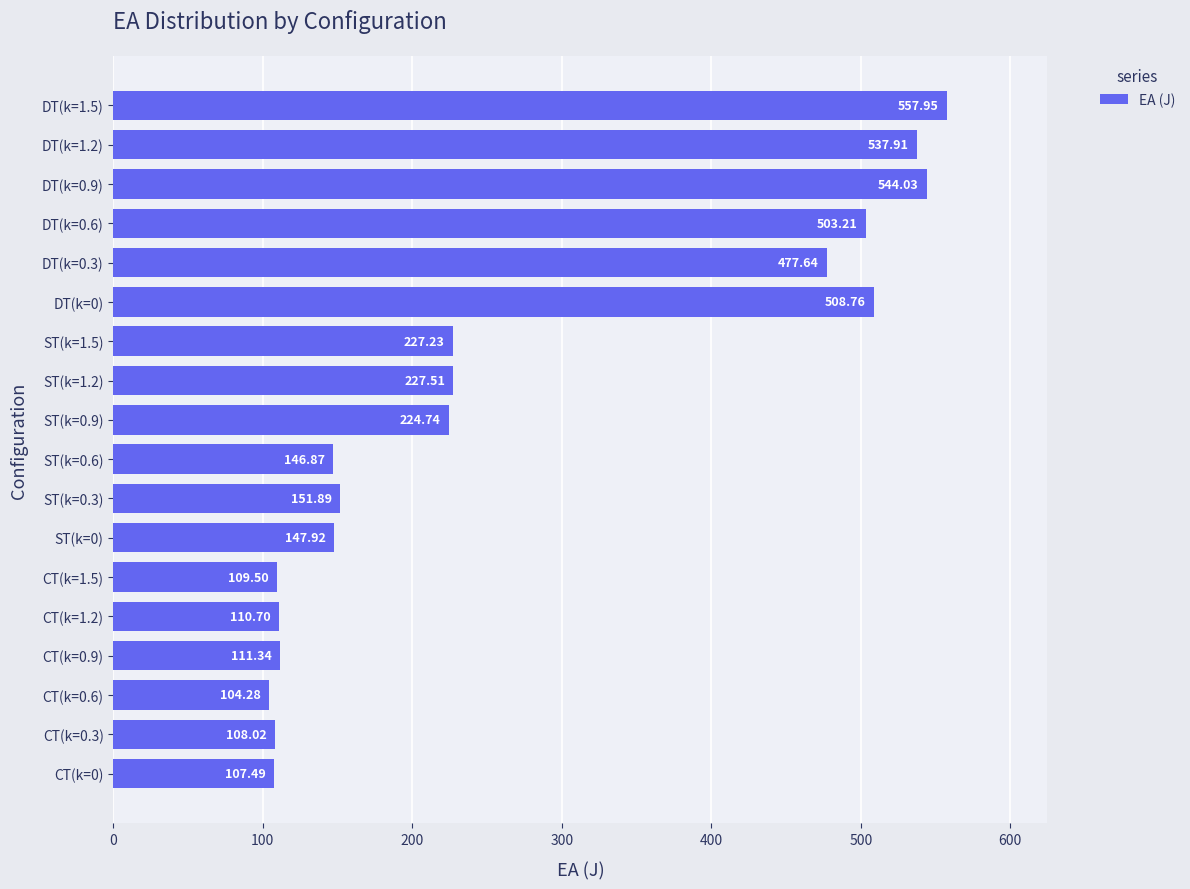

What is the difference between the values at CT(k=0.9) and DT(k=0.6)?

391.9